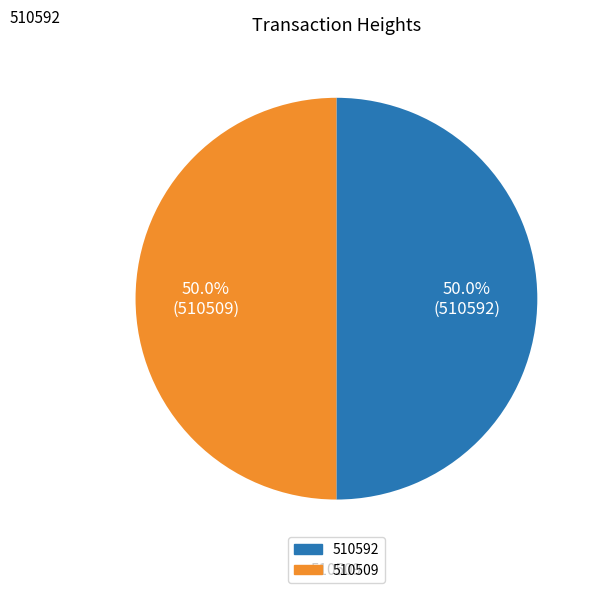

To the nearest percent, what portion does 510509 represent?

50%